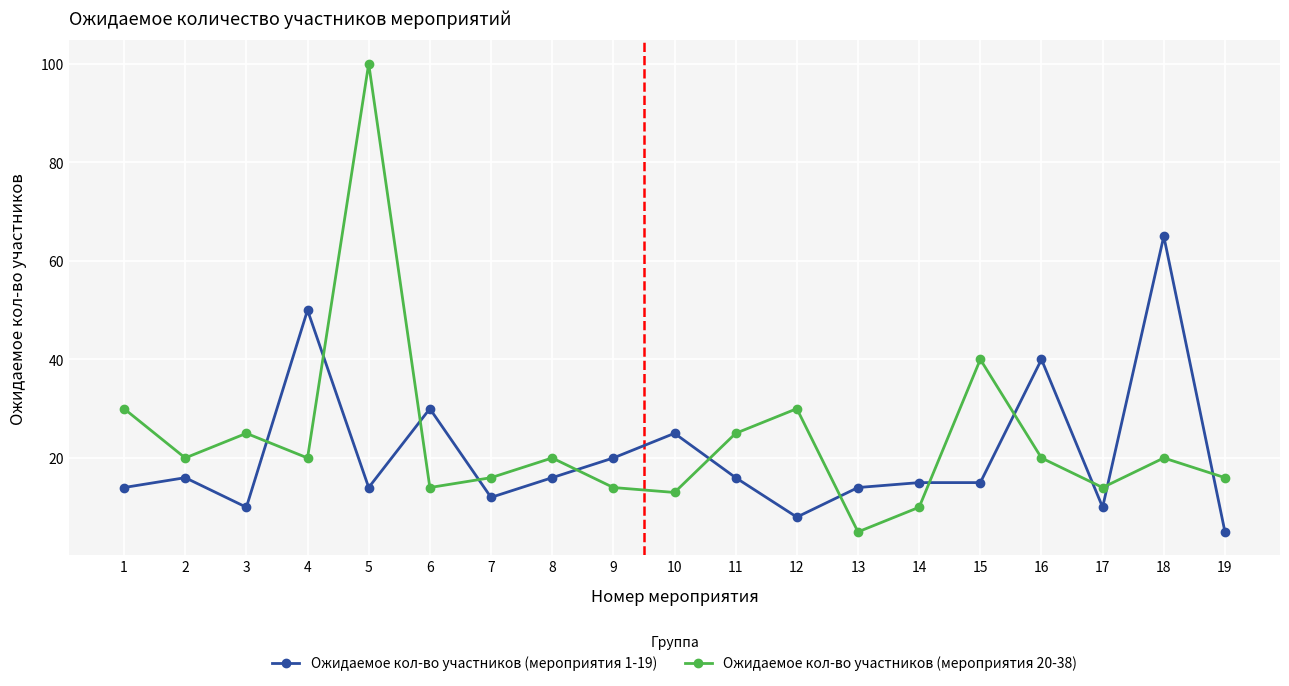

What are all the series names shown in the legend?

Ожидаемое кол-во участников (мероприятия 1-19), Ожидаемое кол-во участников (мероприятия 20-38)